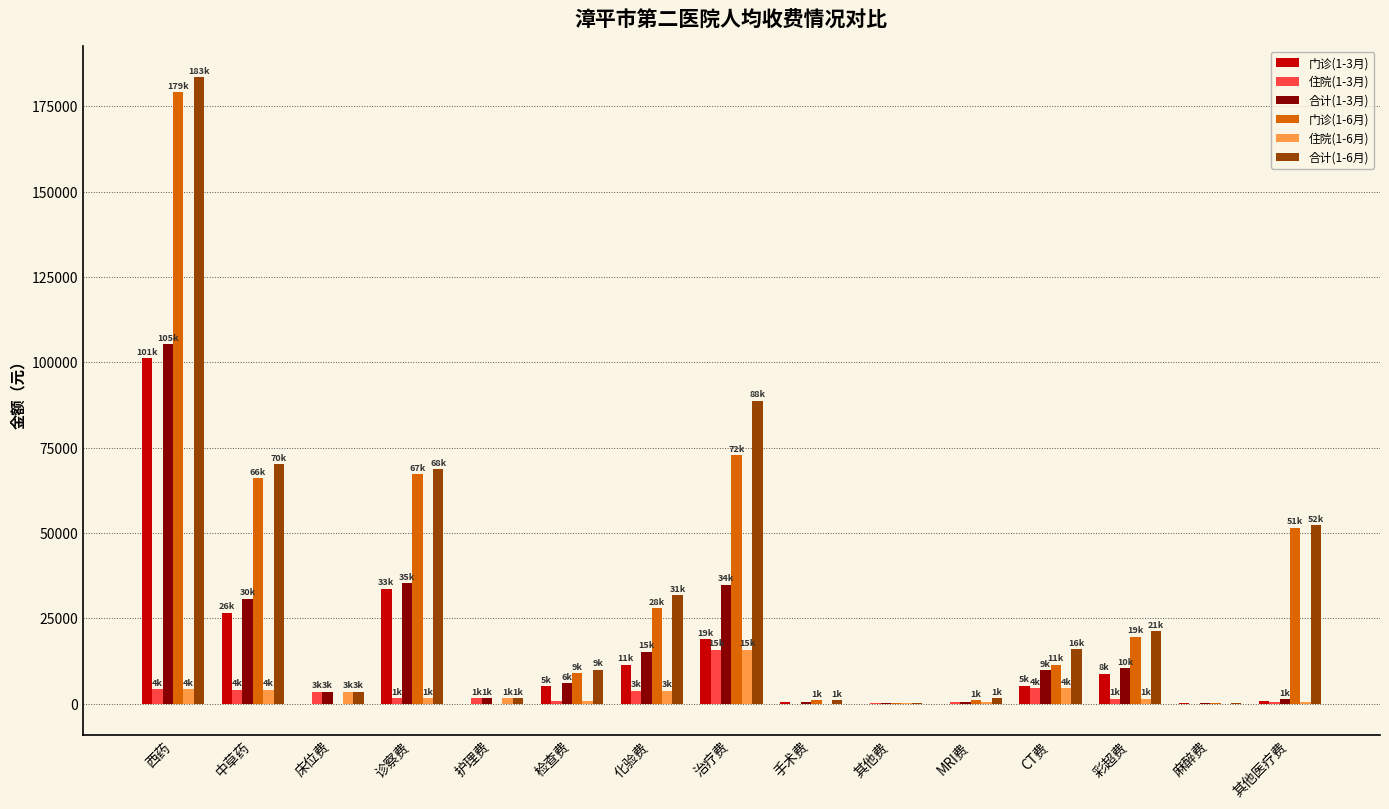

What are all the series names shown in the legend?

门诊(1-3月), 住院(1-3月), 合计(1-3月), 门诊(1-6月), 住院(1-6月), 合计(1-6月)